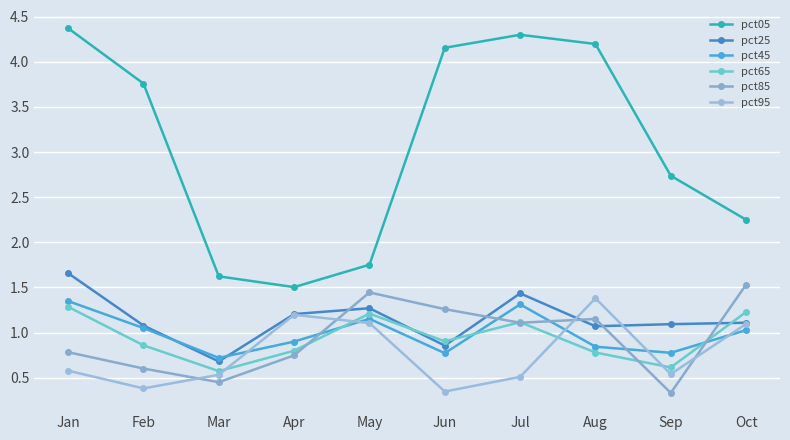

The value of pct65 at Jun is 1.4. True or false?

False